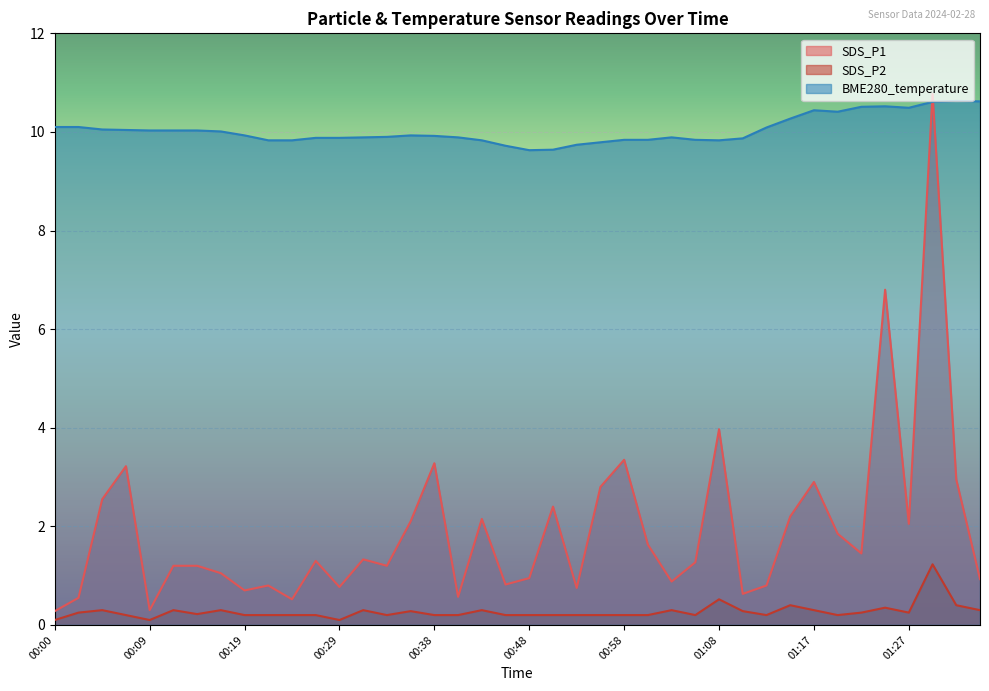

What are all the series names shown in the legend?

SDS_P1, SDS_P2, BME280_temperature